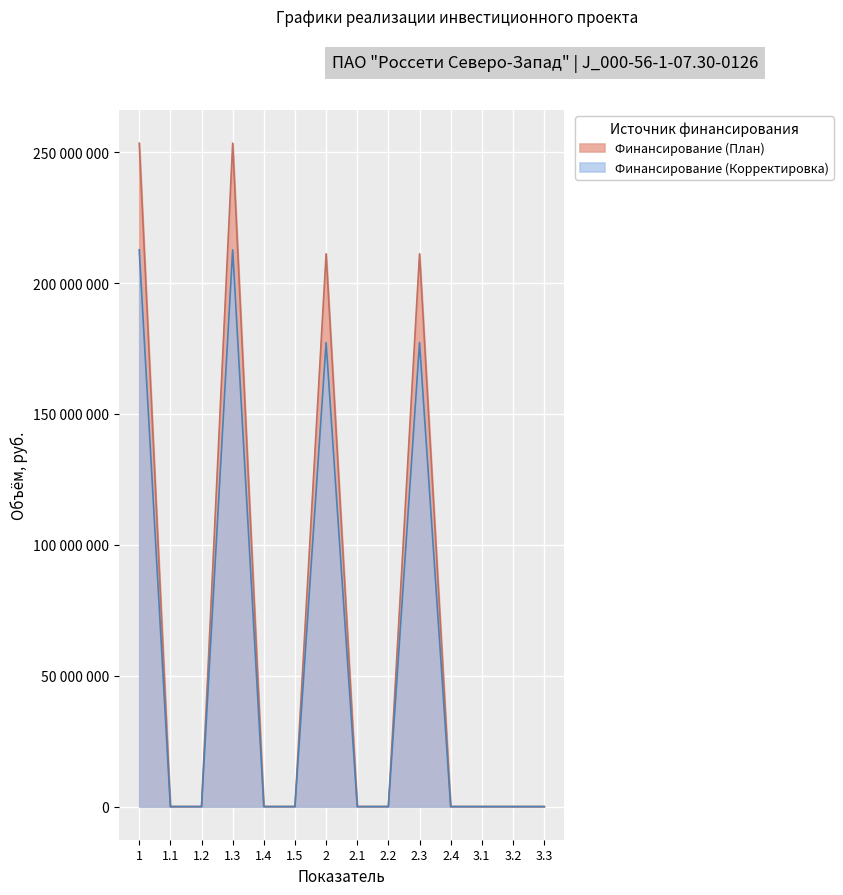

Between 1.2 and 1.5, which is larger?

1.2